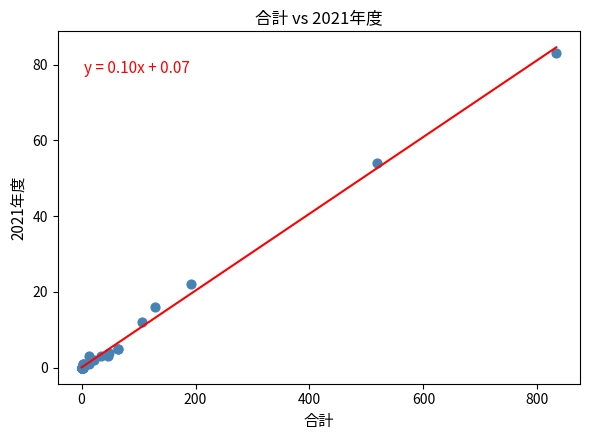

What Y value in the scatter plot is closest to 41?

54